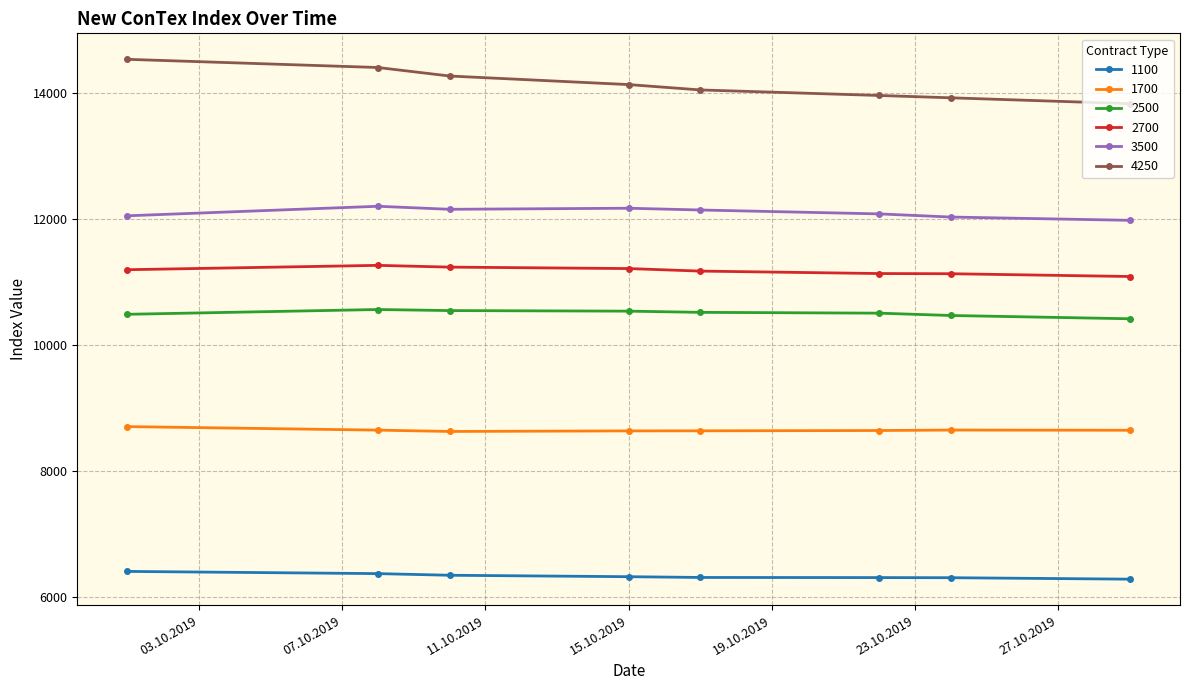

What is the difference between the maximum and minimum values in the 2700 series?

177